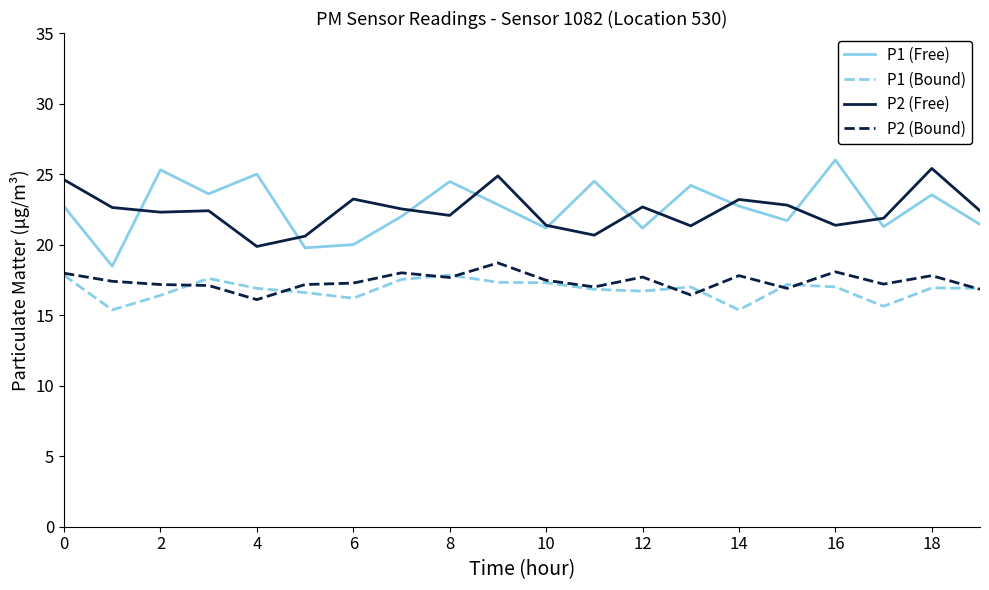

True or false: P1 (Bound) and P1 (Free) cross at least once.

False